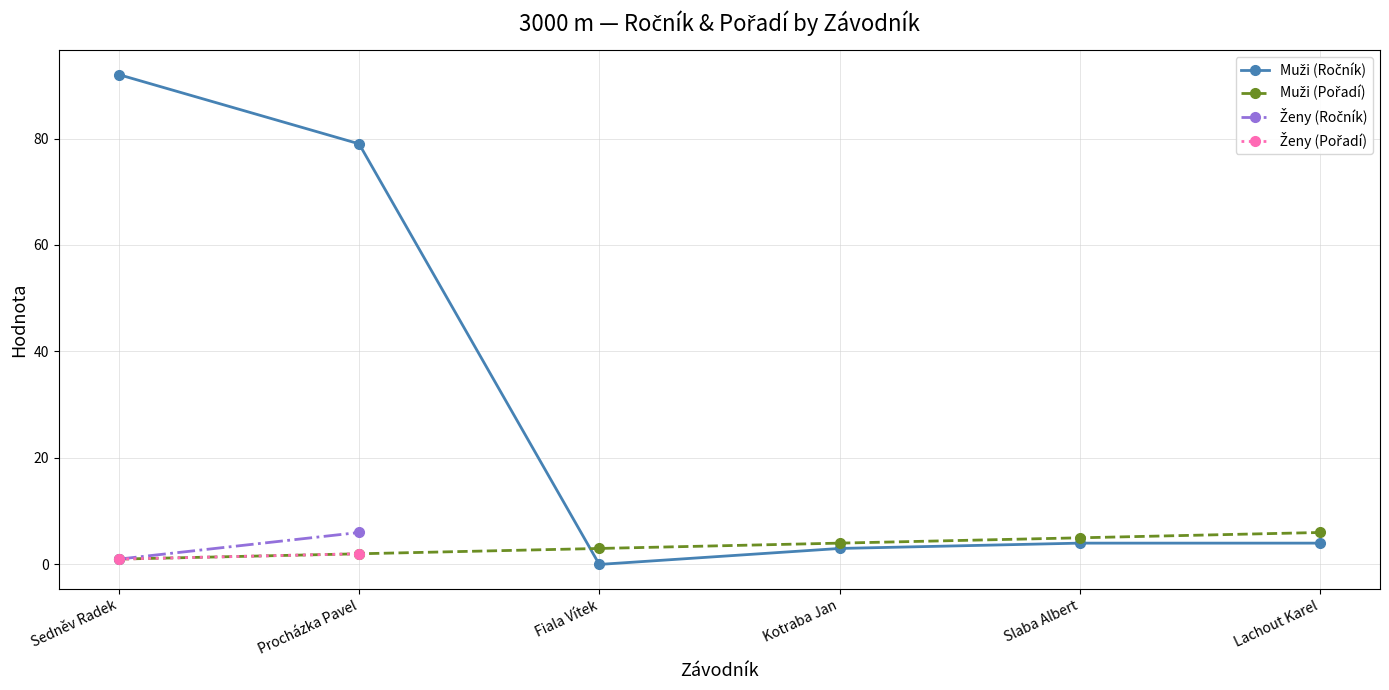

True or false: Muži (Ročník) and Muži (Pořadí) intersect in this chart.

True